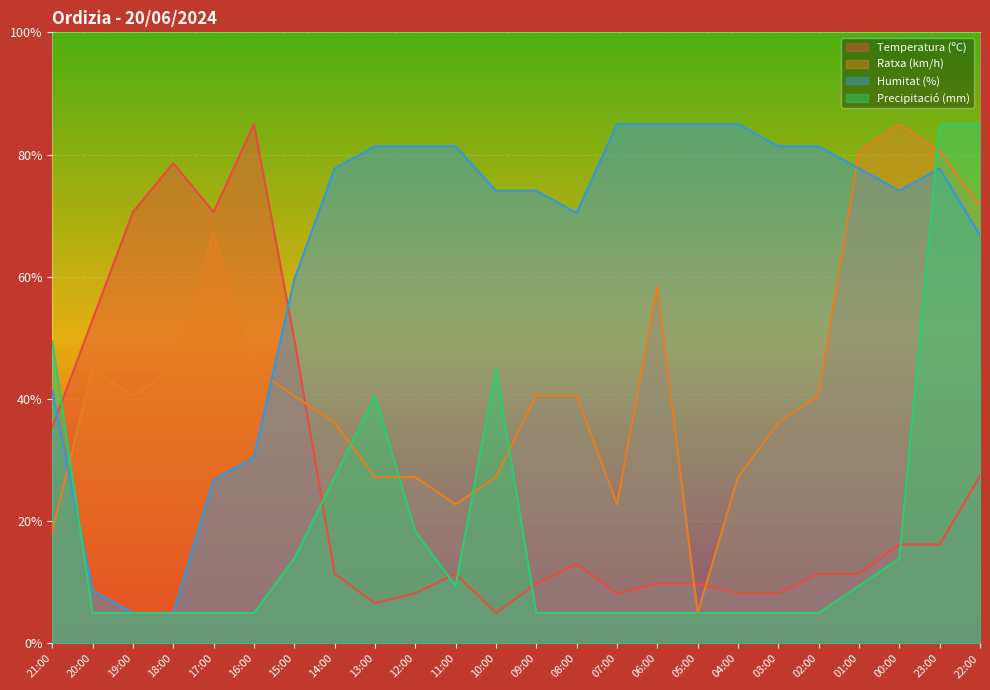

Between 17:00 and 07:00, which series saw the biggest shift?

Temperatura (ºC)